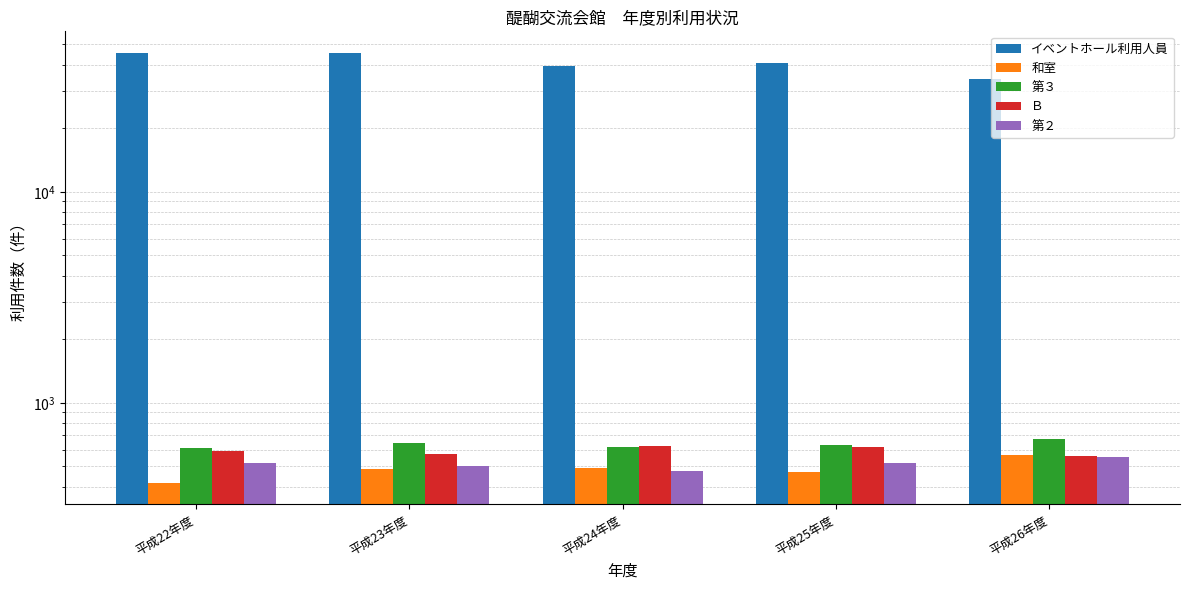

Is it true that 第３ equals 615 at 平成24年度?

True